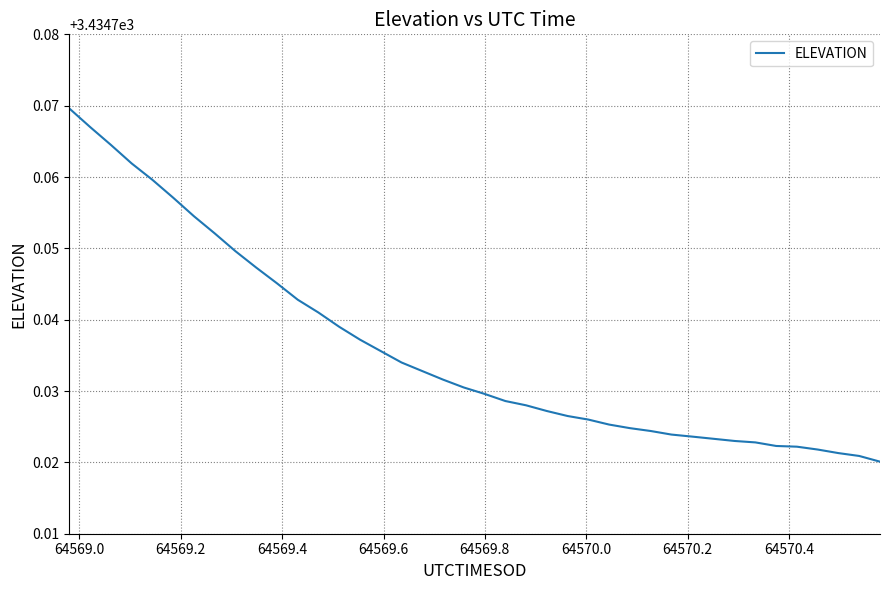

True or false: there are more than 2 points higher than both neighbors.

False